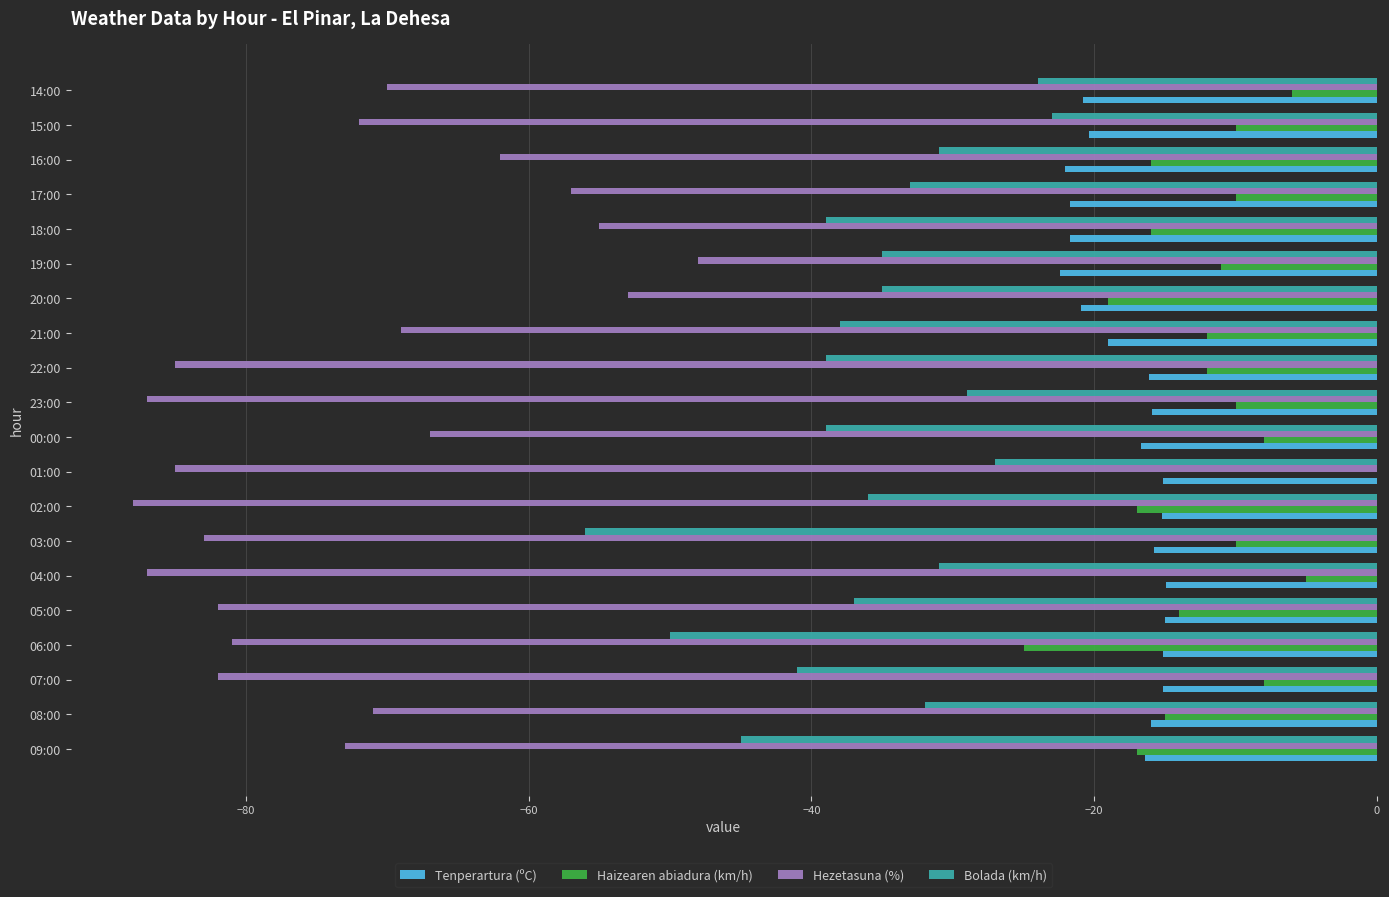

Which category has the highest value in the Bolada (km/h) series?

15:00